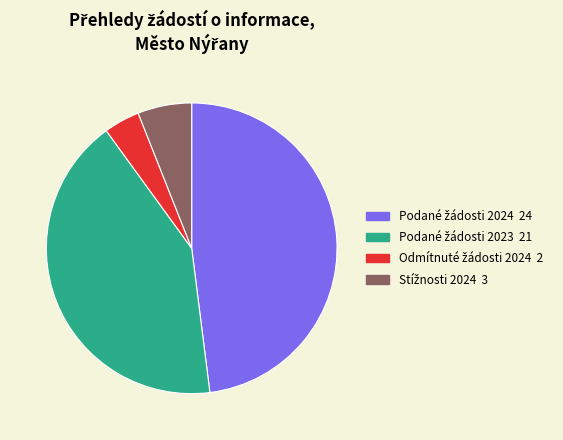

Does any single category account for the majority?

No